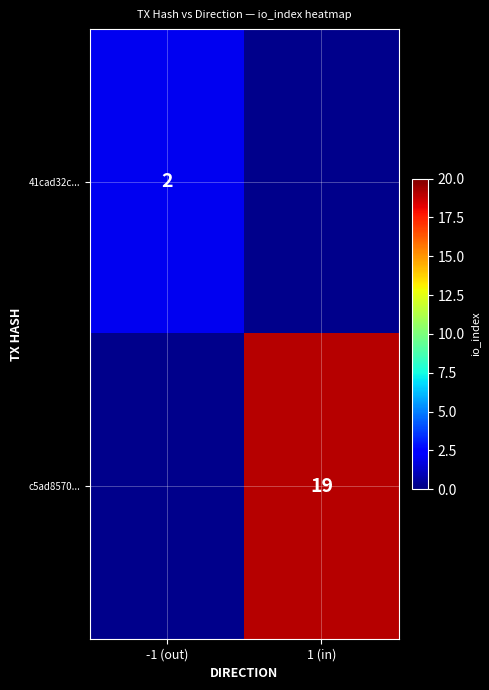

True or false: 41cad32c... has a value of 1 at -1 (out).

False